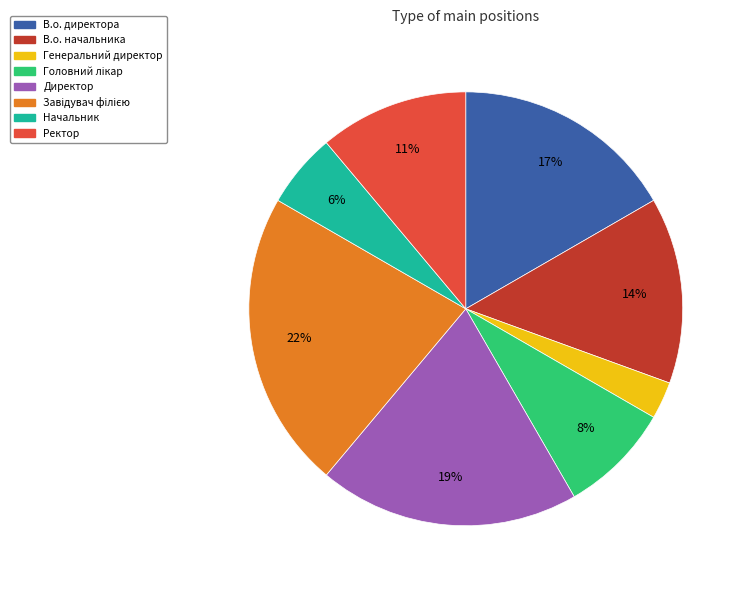

What is the smallest slice in the pie chart?

Генеральний директор